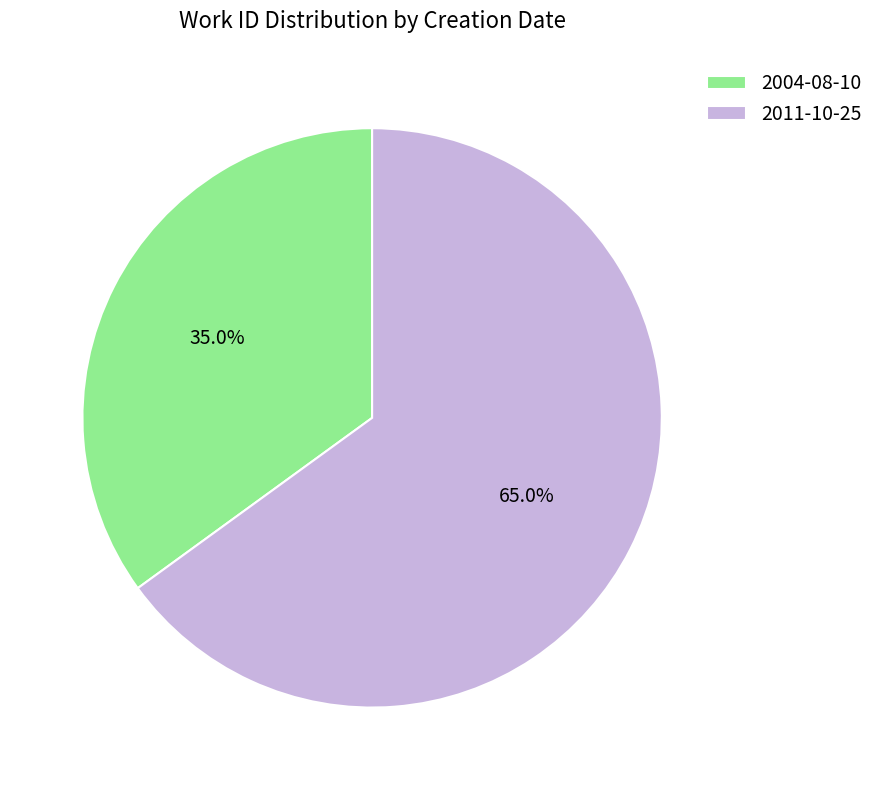

To the nearest percent, what is the average slice percentage?

50%